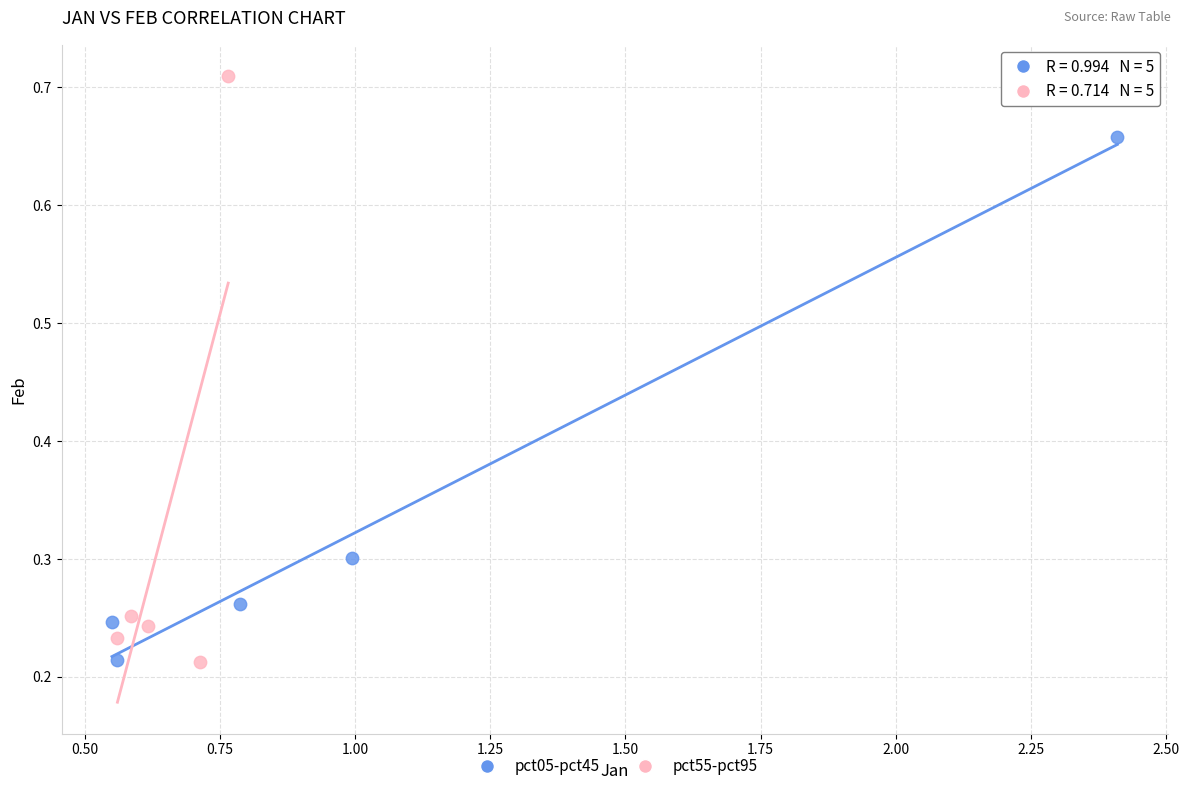

Which series reaches the maximum Y coordinate?

pct55-pct95